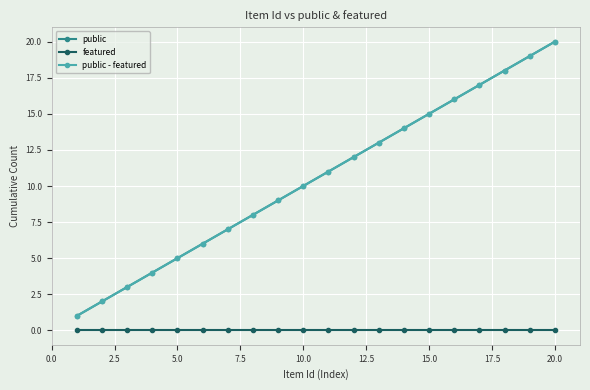

Does the chart have visible grid lines?

Yes